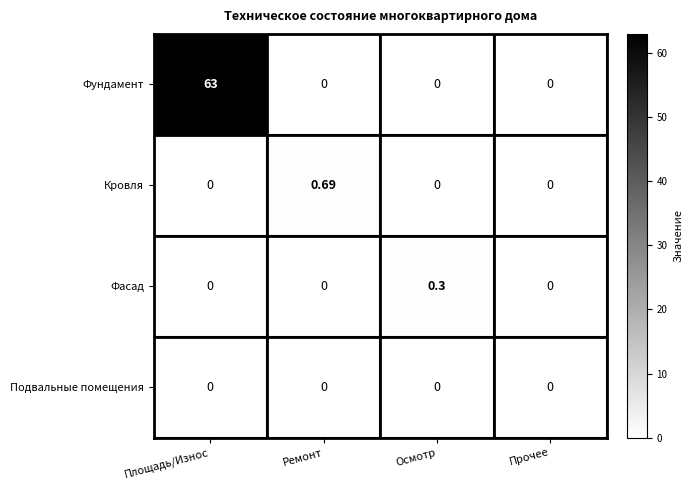

Between Ремонт and Прочее, which series saw the biggest shift?

Кровля